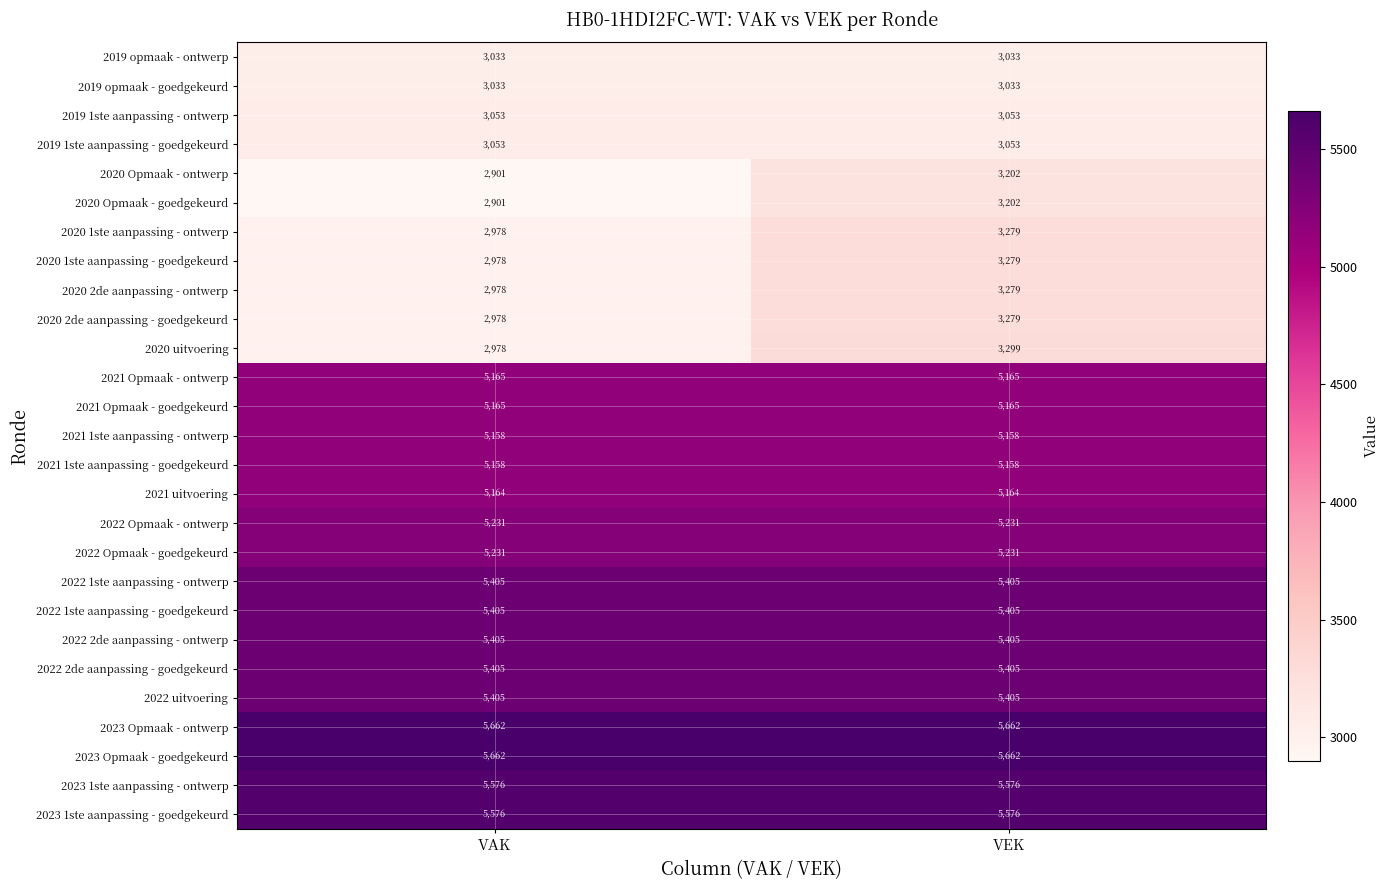

What is the greatest value displayed?

5662